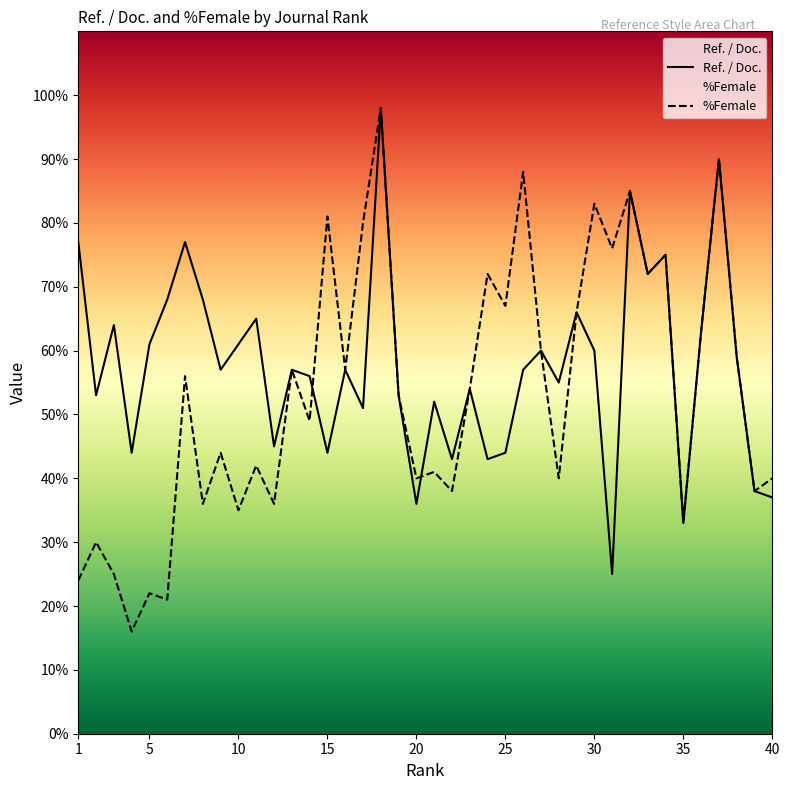

What is the maximum value shown in the chart?

98